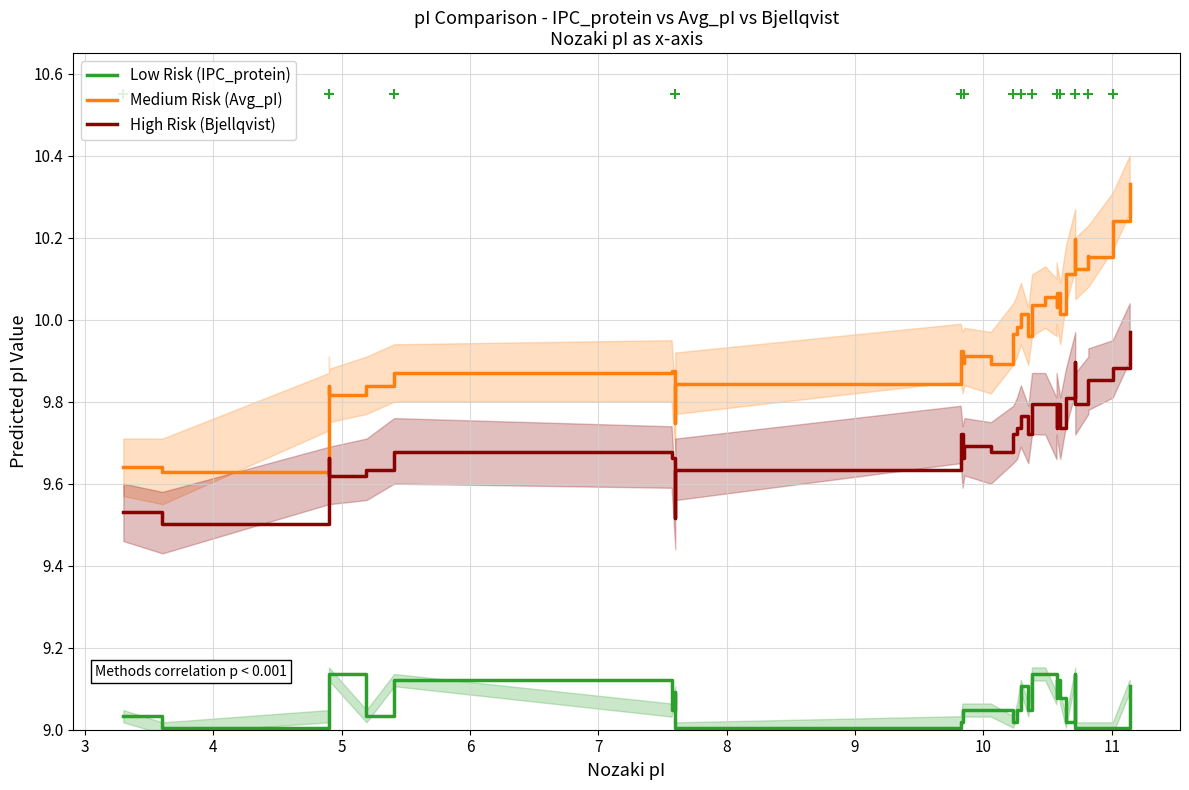

Which series has the largest Y range (max minus min)?

Medium Risk (Avg_pI)